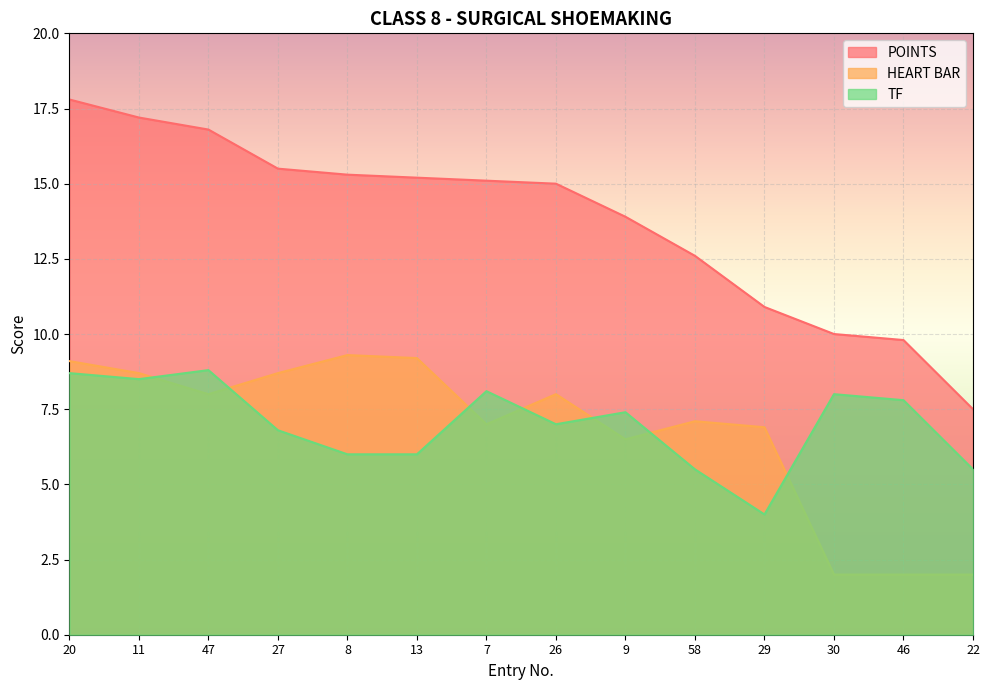

How many lines are shown in the chart?

3